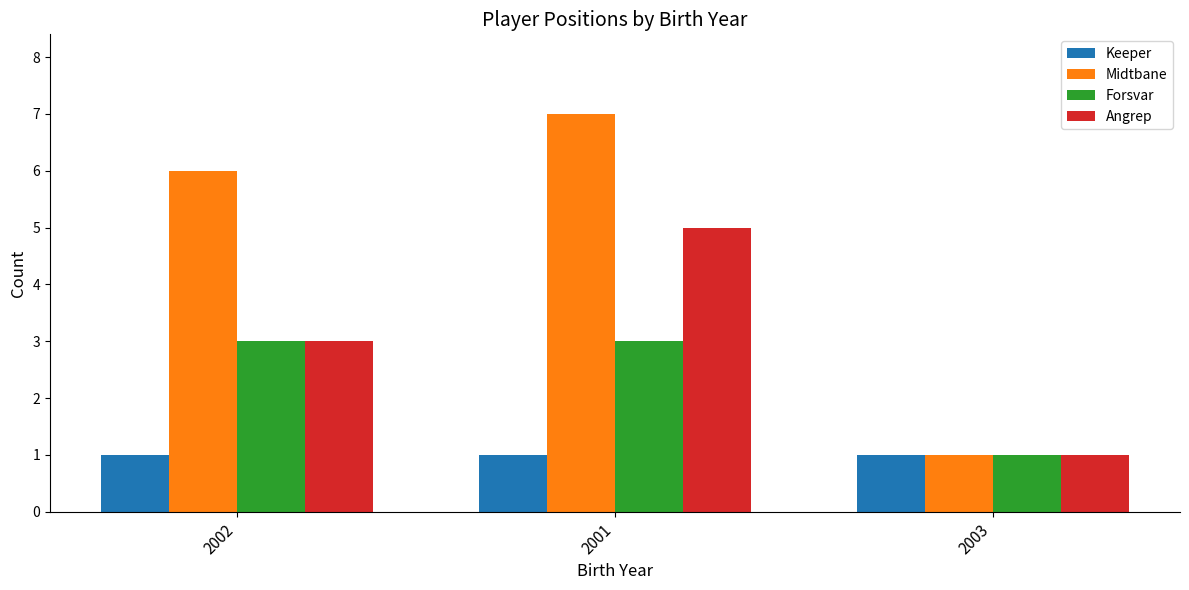

What is the spread (max minus min) of values at 2001?

6